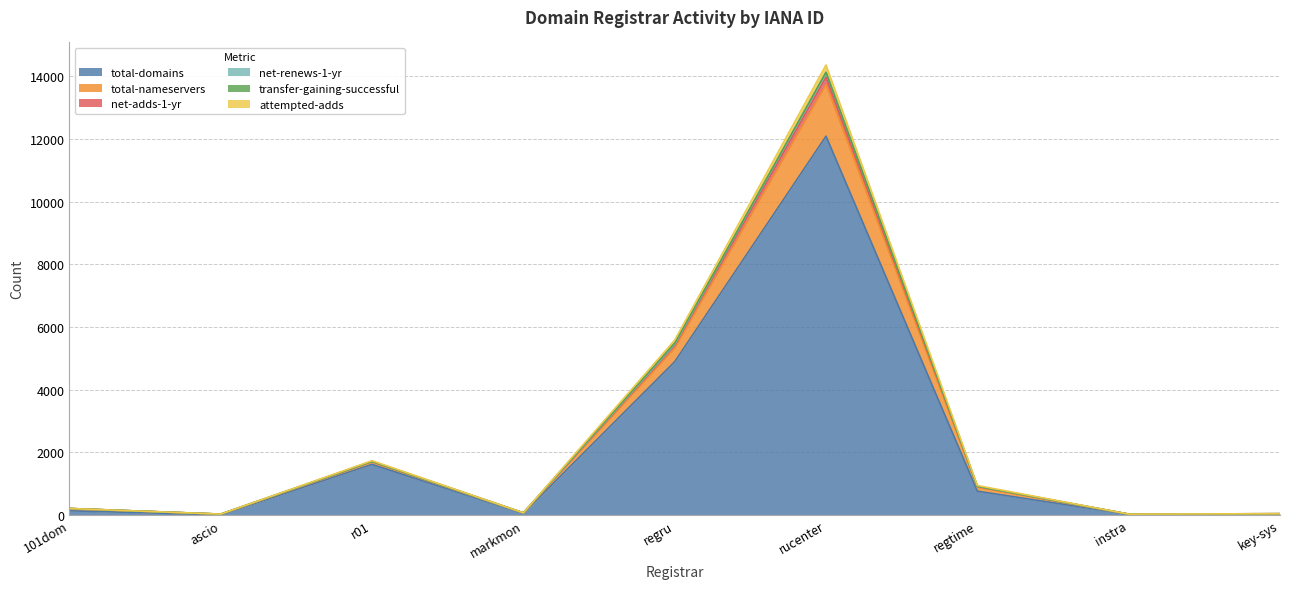

What is the maximum value for total-domains?

12088